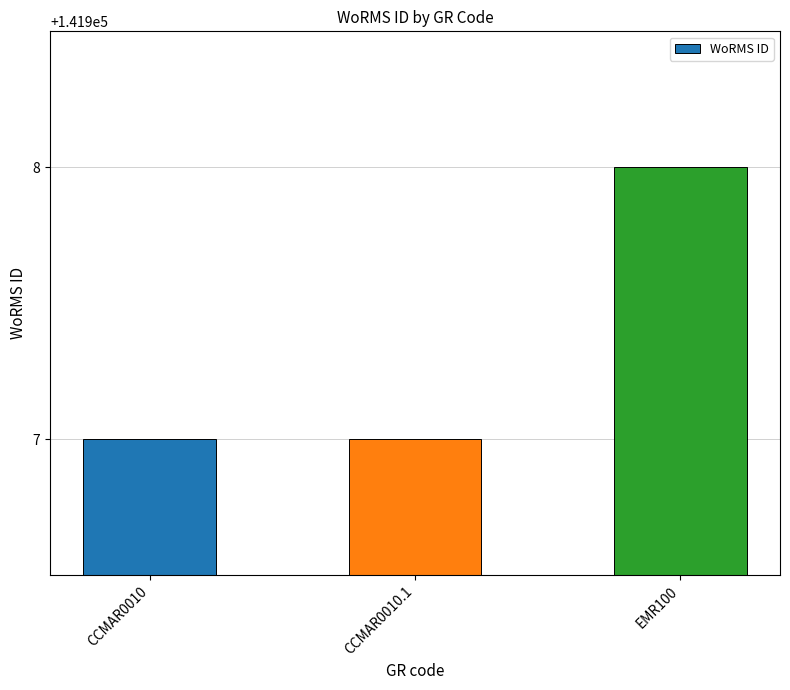

What is the average value?

141907